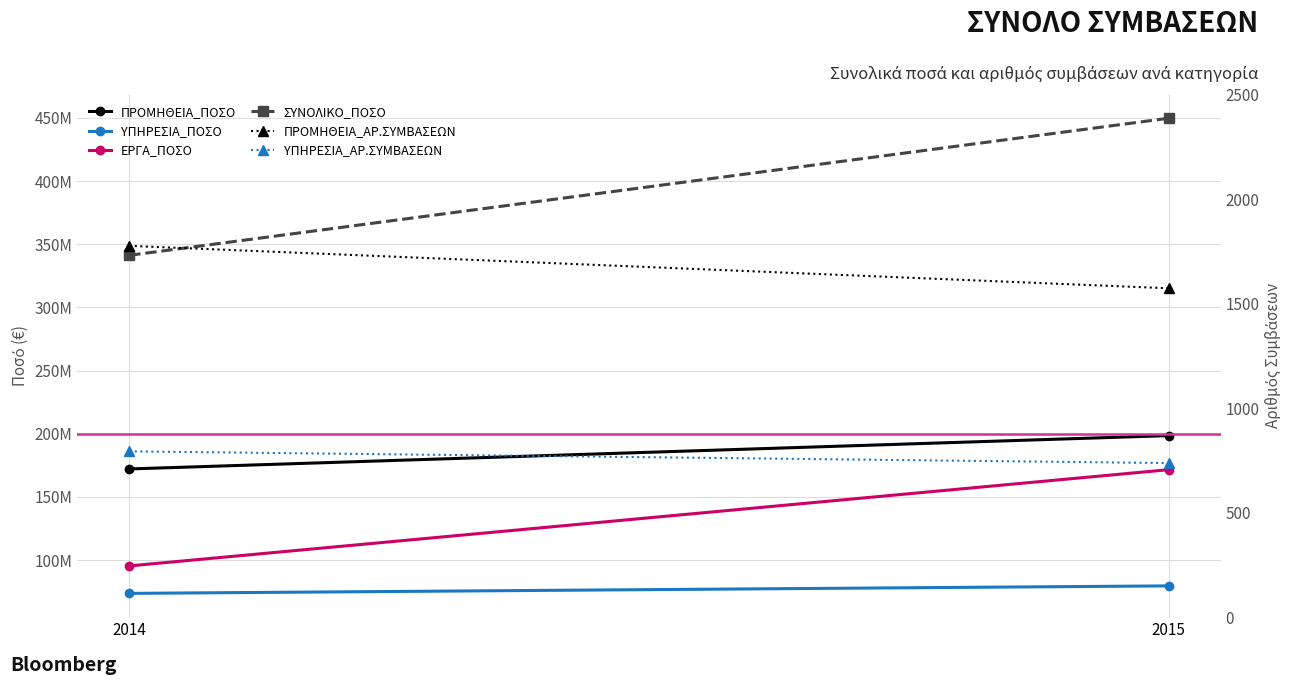

What is the difference between the ΕΡΓΑ_ΠΟΣΟ values at 2015 and 2014?

76178782.2